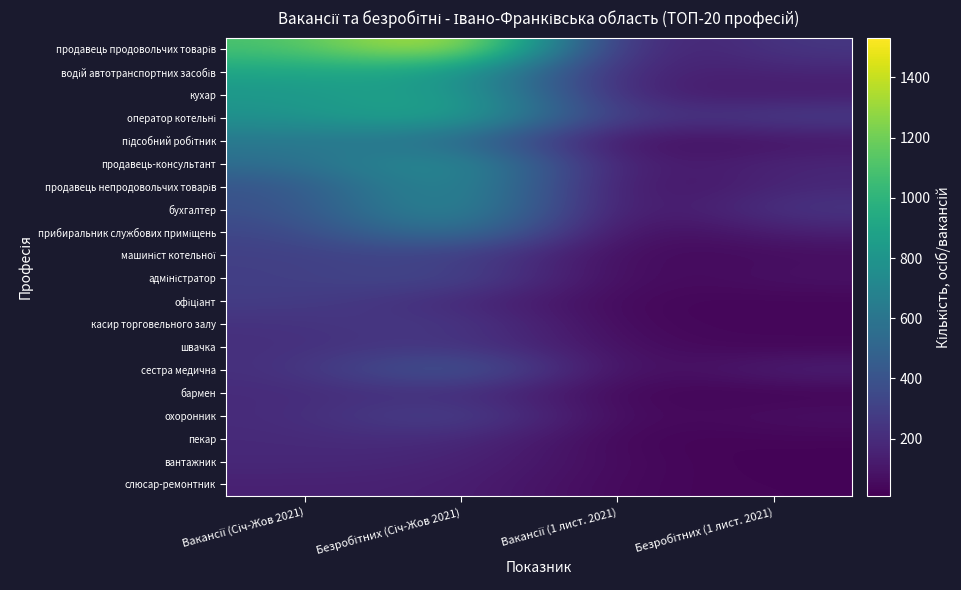

At which category does the chart reach its peak across all series?

Безробітних (Січ-Жов 2021)